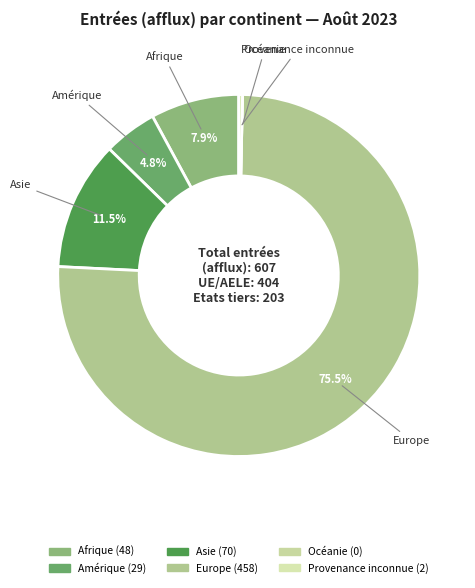

How much of the chart is everything except Amérique?

95.2%